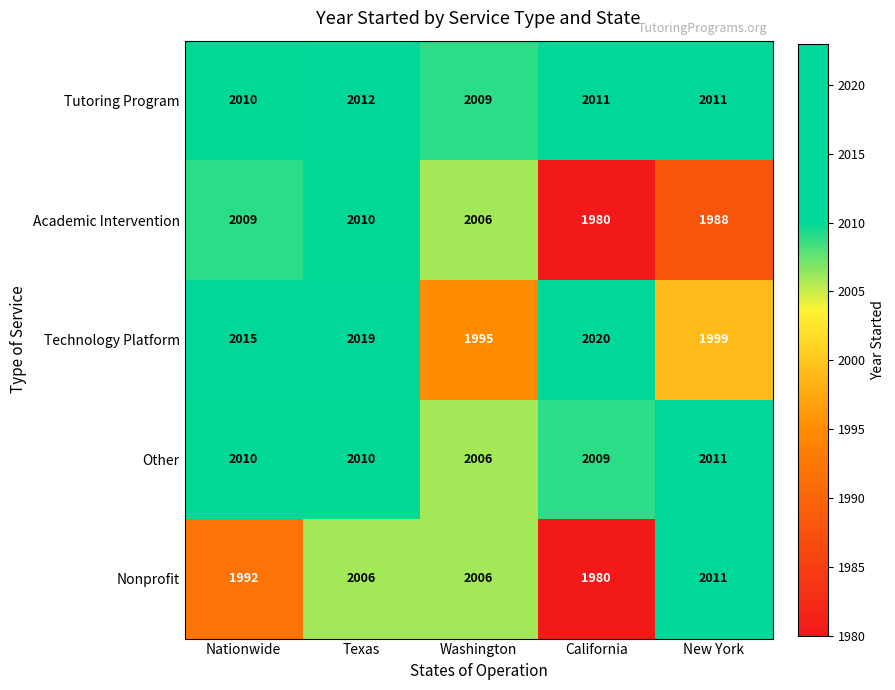

At how many categories does at least one series exceed 1990?

5